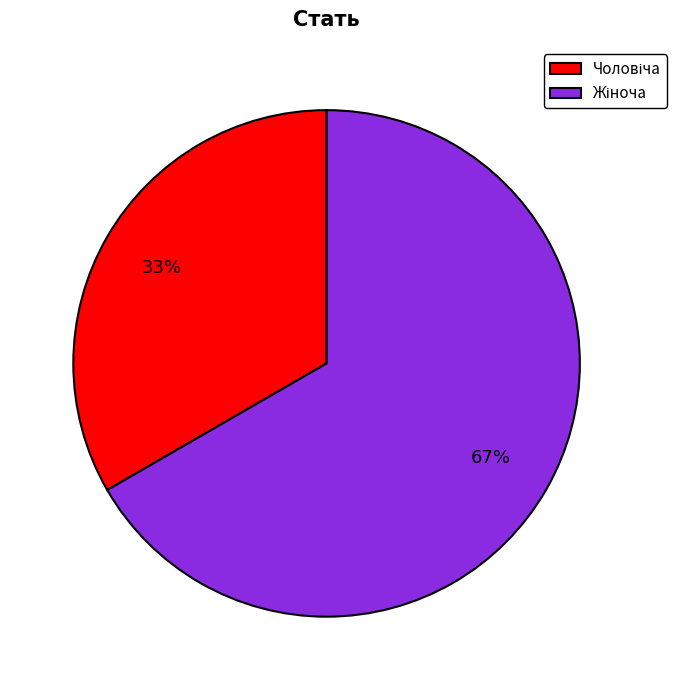

To the nearest percent, what is the average slice percentage?

50%